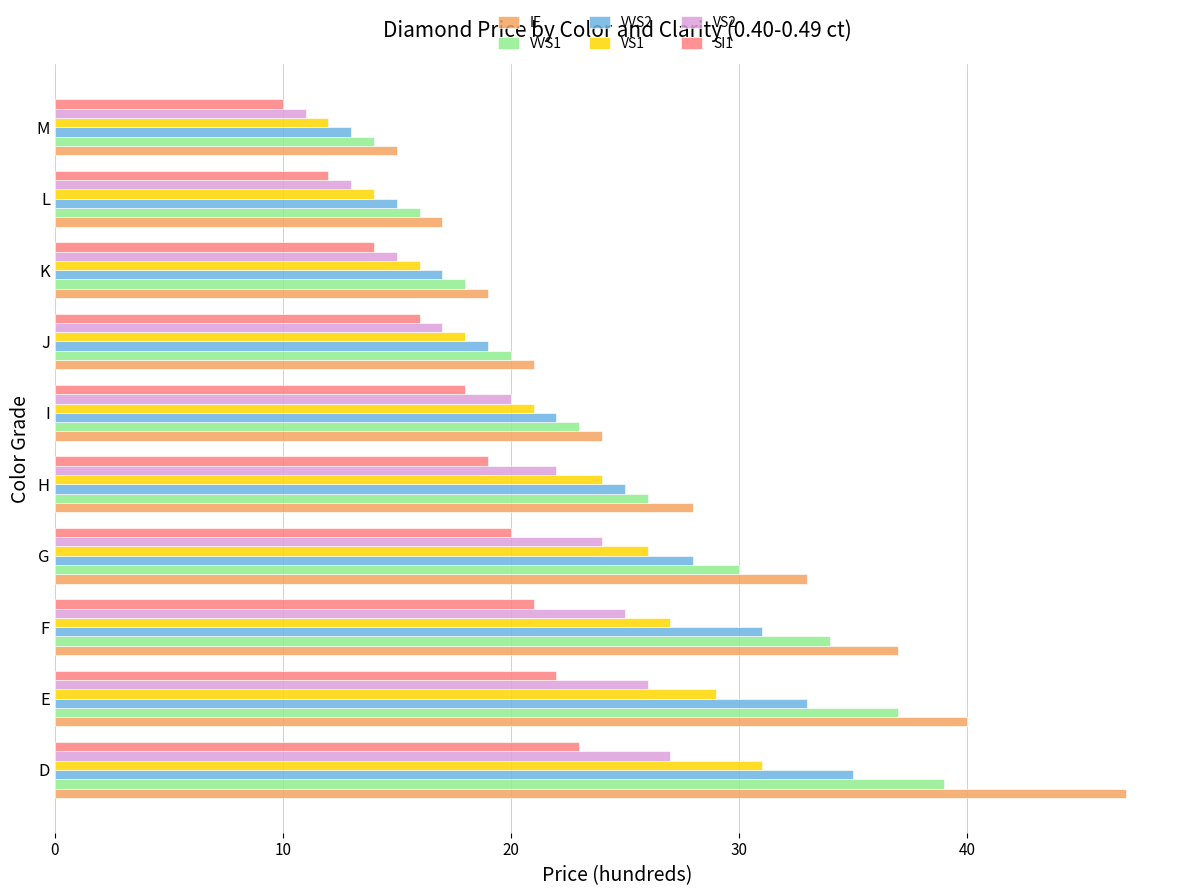

The value of SI1 at J is 5. True or false?

False